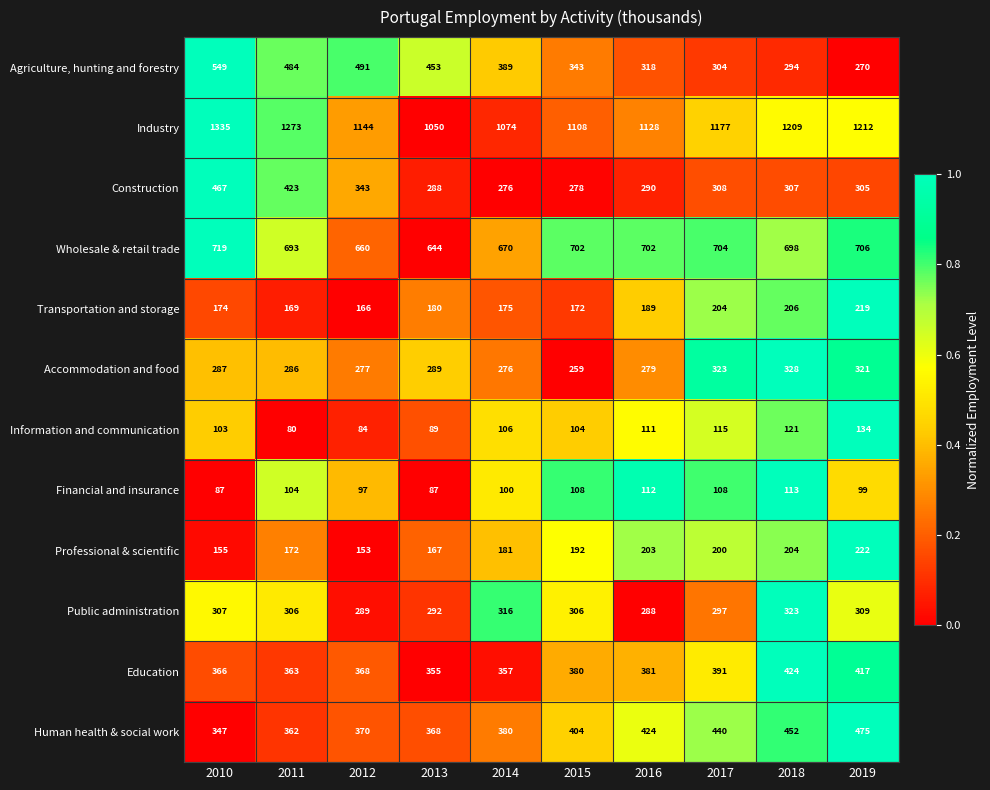

At which label does Public administration reach its peak?

2018